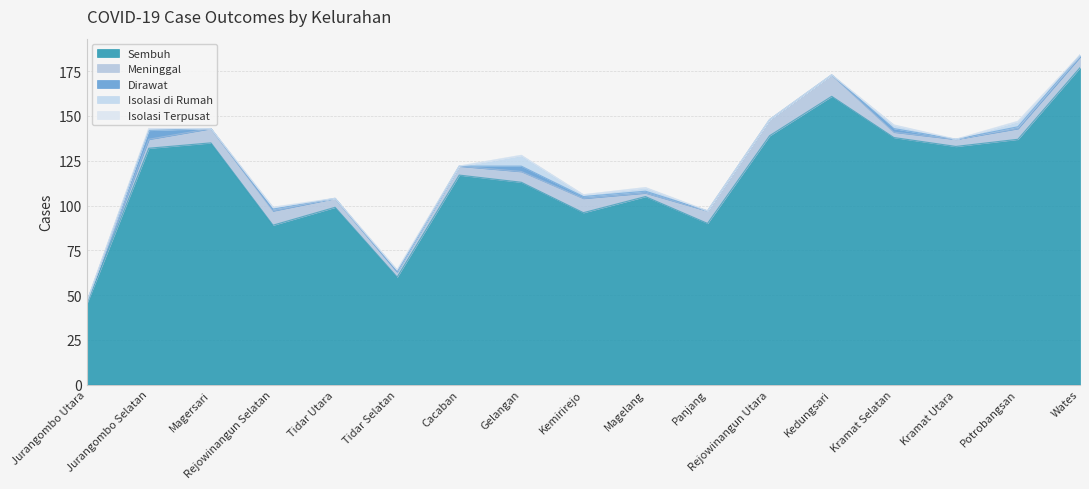

Reading right to left, transcribe all the data shown in this chart.

Sembuh: Wates=177	Potrobangsan=137	Kramat Utara=133	Kramat Selatan=138	Kedungsari=161	Rejowinangun Utara=139	Panjang=90	Magelang=105	Kemirirejo=96	Gelangan=113	Cacaban=117	Tidar Selatan=60	Tidar Utara=99	Rejowinangun Selatan=89	Magersari=135	Jurangombo Selatan=132	Jurangombo Utara=45
Meninggal: Wates=6	Potrobangsan=6	Kramat Utara=4	Kramat Selatan=3	Kedungsari=12	Rejowinangun Utara=9	Panjang=7	Magelang=2	Kemirirejo=8	Gelangan=6	Cacaban=5	Tidar Selatan=3	Tidar Utara=5	Rejowinangun Selatan=8	Magersari=8	Jurangombo Selatan=5	Jurangombo Utara=1
Dirawat: Wates=1	Potrobangsan=1	Kramat Utara=0	Kramat Selatan=2	Kedungsari=0	Rejowinangun Utara=0	Panjang=0	Magelang=1	Kemirirejo=1	Gelangan=3	Cacaban=0	Tidar Selatan=0	Tidar Utara=0	Rejowinangun Selatan=1	Magersari=0	Jurangombo Selatan=5	Jurangombo Utara=0
Isolasi di Rumah: Wates=0	Potrobangsan=3	Kramat Utara=0	Kramat Selatan=2	Kedungsari=0	Rejowinangun Utara=0	Panjang=0	Magelang=2	Kemirirejo=1	Gelangan=6	Cacaban=0	Tidar Selatan=1	Tidar Utara=0	Rejowinangun Selatan=1	Magersari=0	Jurangombo Selatan=1	Jurangombo Utara=0
Isolasi Terpusat: Wates=0	Potrobangsan=0	Kramat Utara=0	Kramat Selatan=0	Kedungsari=0	Rejowinangun Utara=0	Panjang=0	Magelang=0	Kemirirejo=0	Gelangan=0	Cacaban=0	Tidar Selatan=0	Tidar Utara=0	Rejowinangun Selatan=0	Magersari=0	Jurangombo Selatan=0	Jurangombo Utara=0